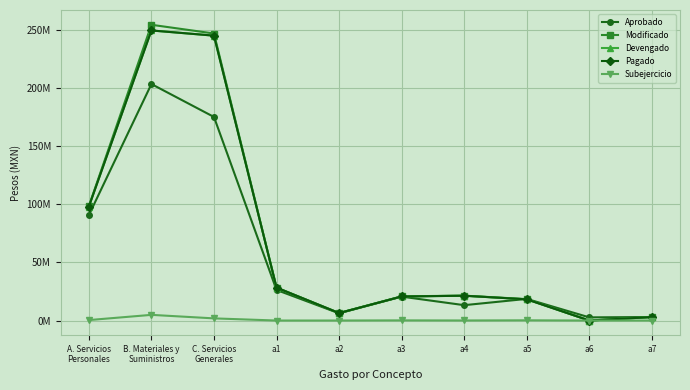

What is the difference between the highest and lowest values at C. Servicios
Generales?

245357856.4